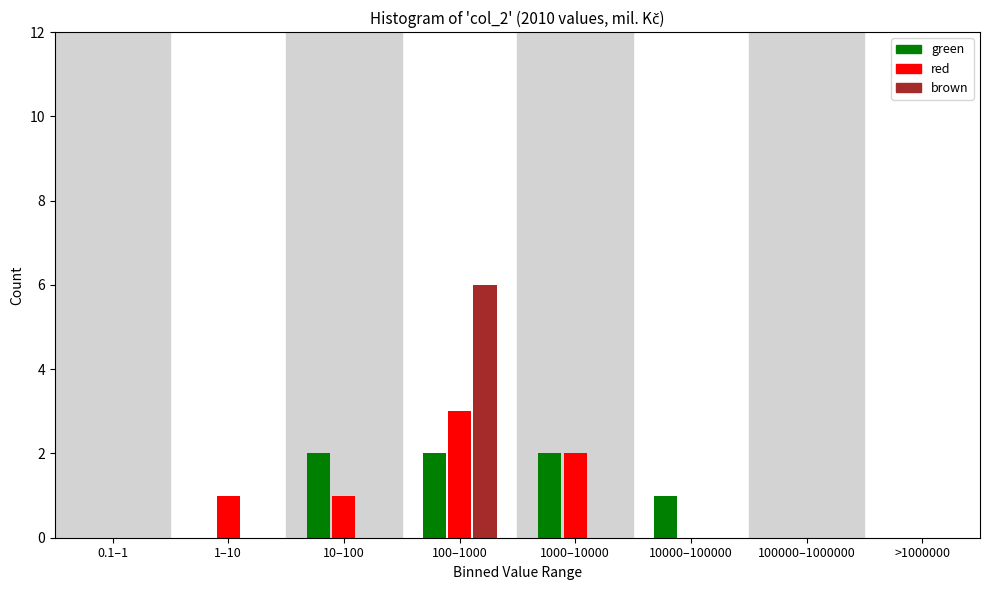

Reading left to right, what are all the values shown in this chart?

green: 0.1–1=0	1–10=0	10–100=2	100–1000=2	1000–10000=2	10000–100000=1	100000–1000000=0	>1000000=0
red: 0.1–1=0	1–10=1	10–100=1	100–1000=3	1000–10000=2	10000–100000=0	100000–1000000=0	>1000000=0
brown: 0.1–1=0	1–10=0	10–100=0	100–1000=6	1000–10000=0	10000–100000=0	100000–1000000=0	>1000000=0